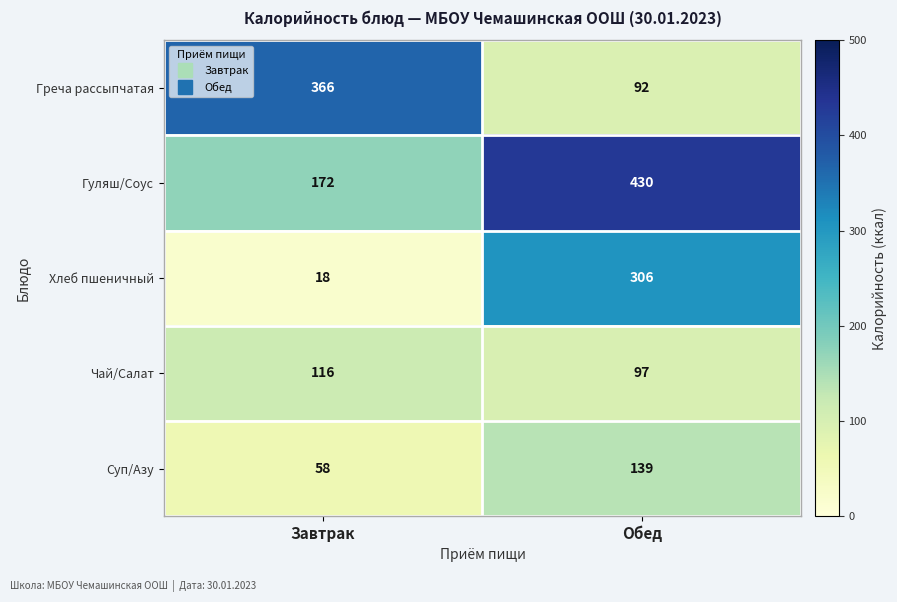

What is the spread (max minus min) of values at Завтрак?

348